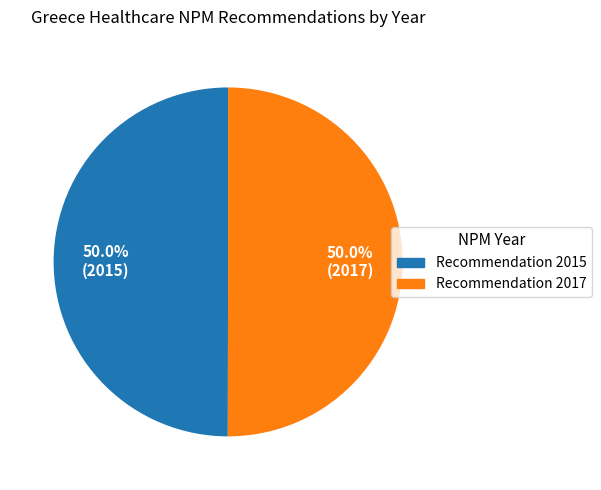

What is the total percentage of Recommendation 2017 and Recommendation 2015?

100.0%